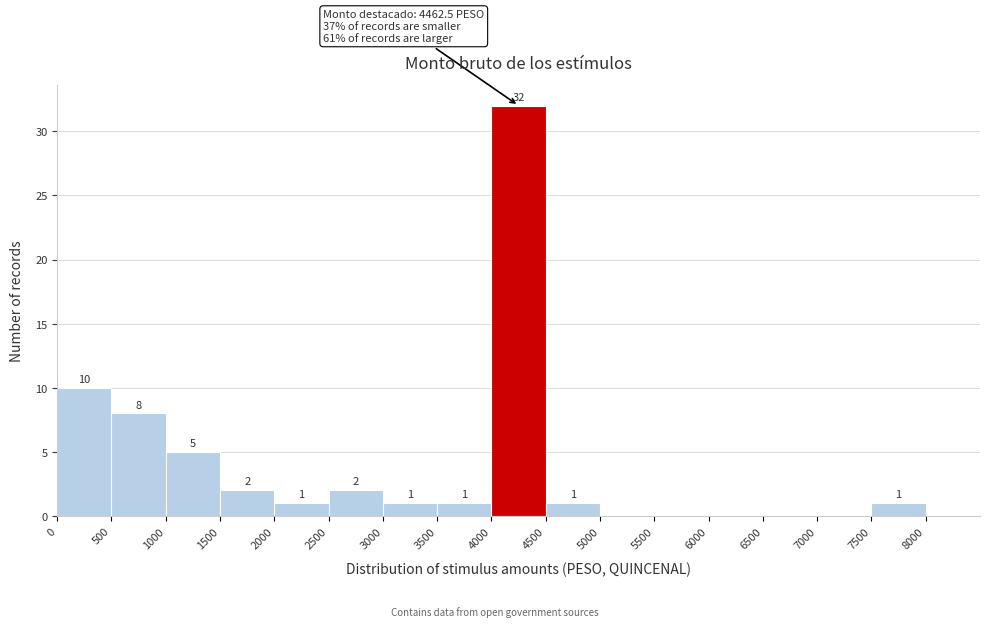

Which range on the x-axis has the tallest bar?

4000 to 4500